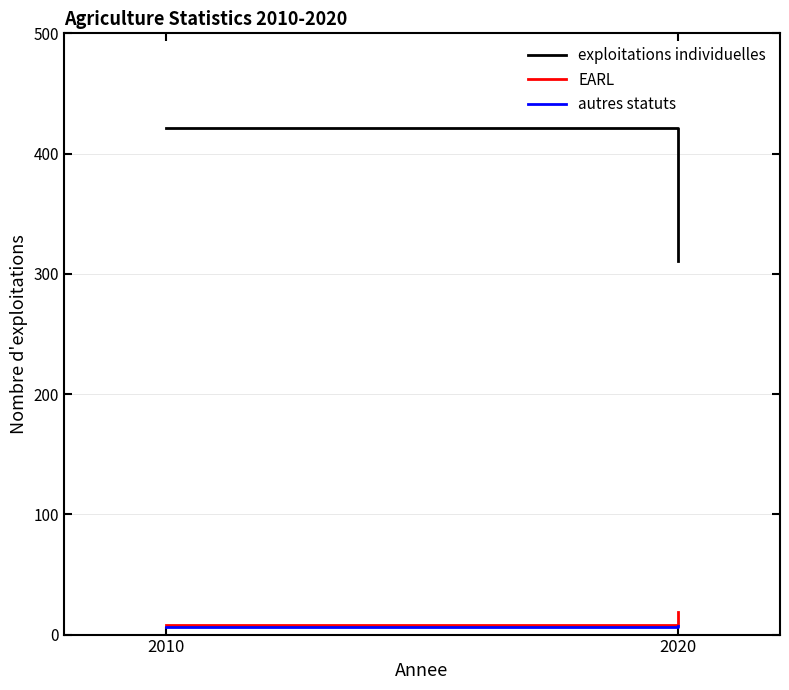

What value does the EARL series have at 2020?

19